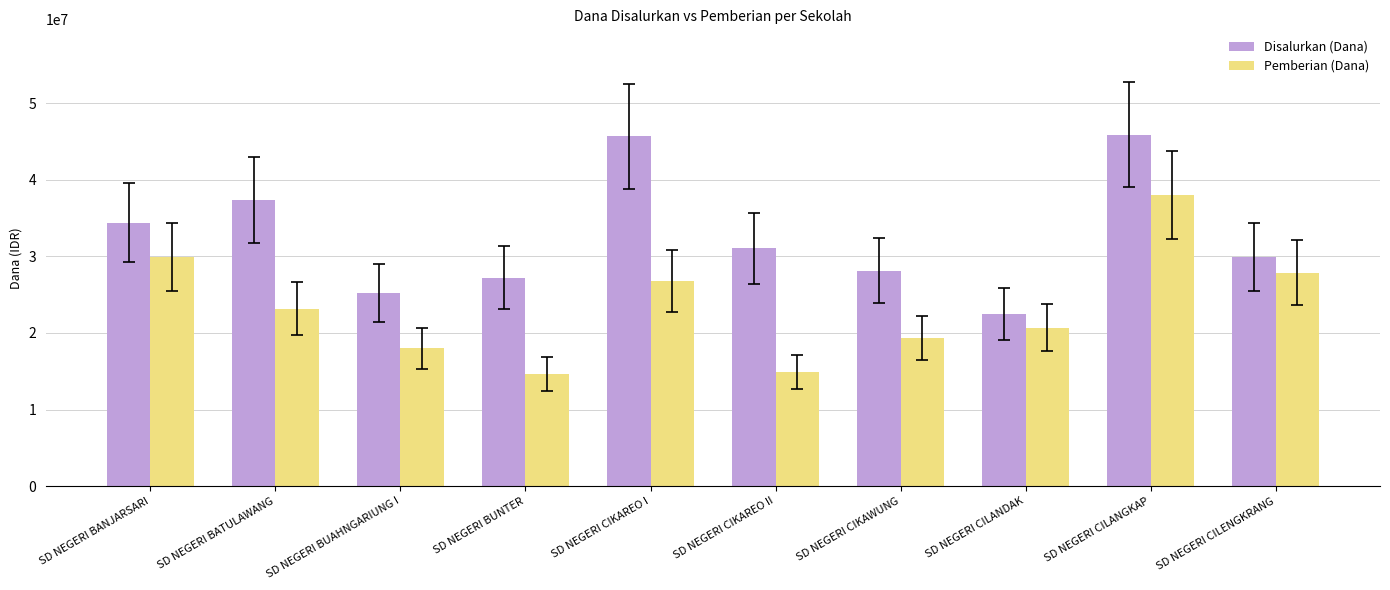

Rank the series at SD NEGERI BATULAWANG from highest to lowest value.

Disalurkan (Dana), Pemberian (Dana)